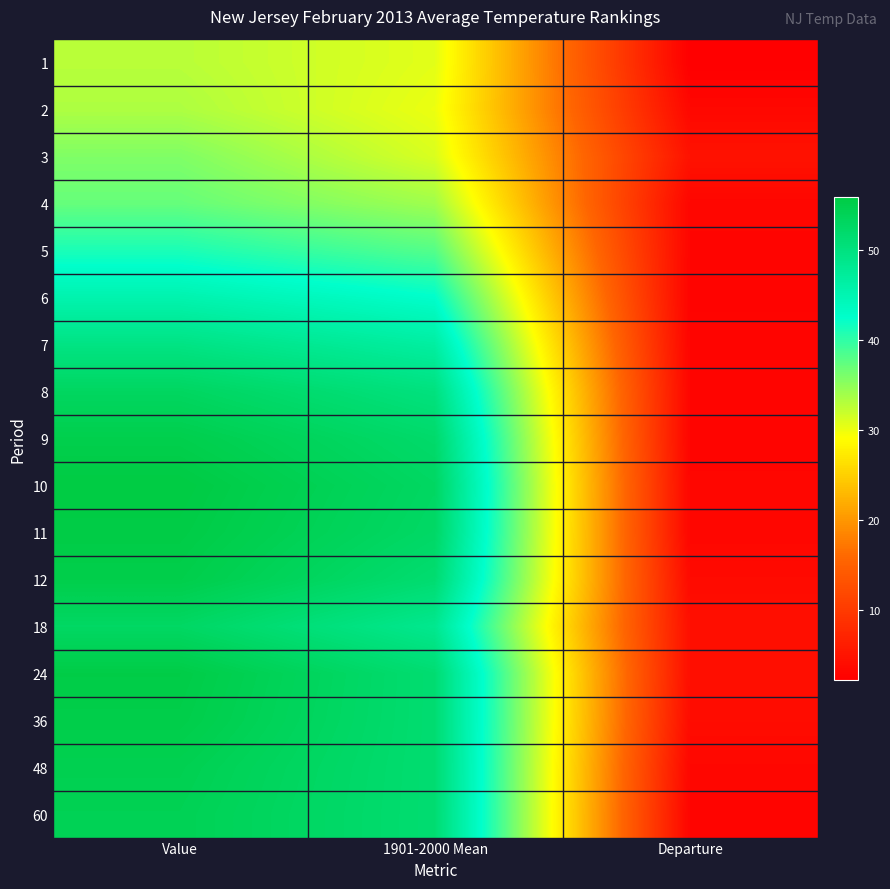

What is the total value across all series at Value?

822.9